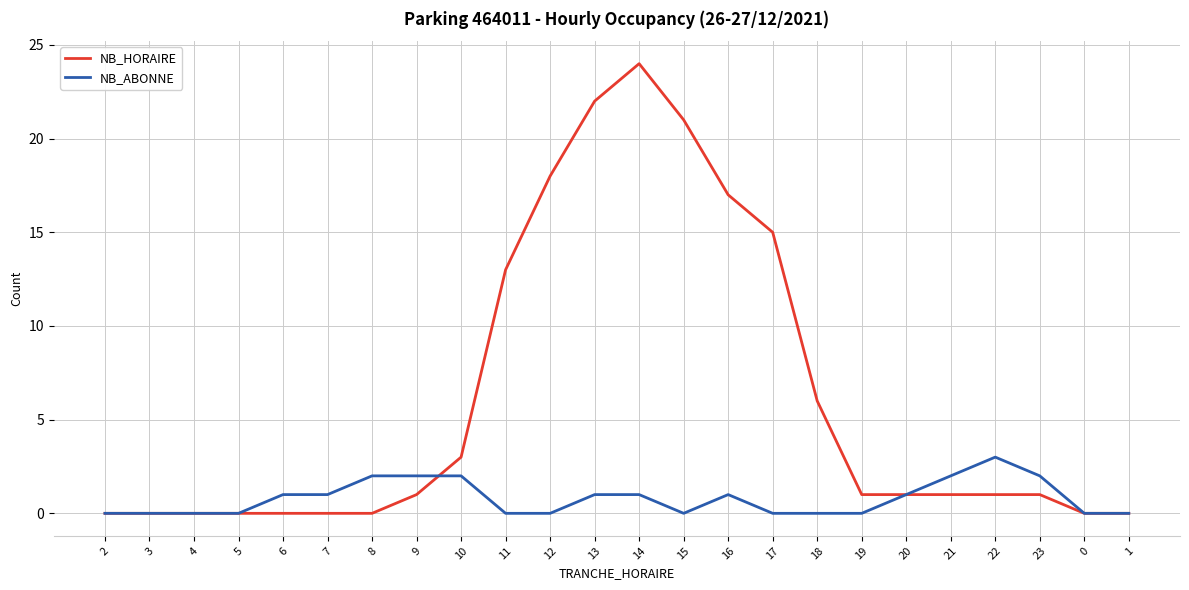

The value of NB_ABONNE at 1 is -2. True or false?

False